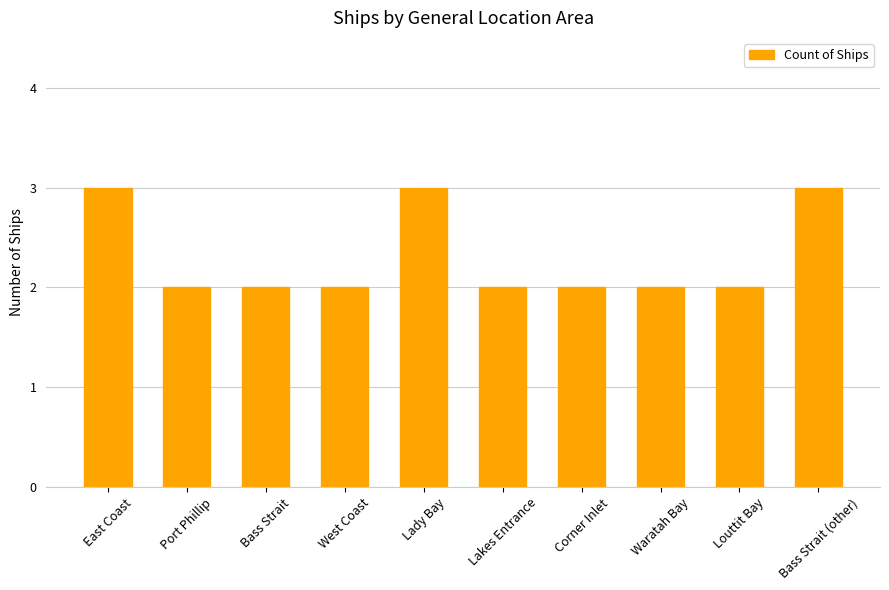

Read the value at Lady Bay.

3